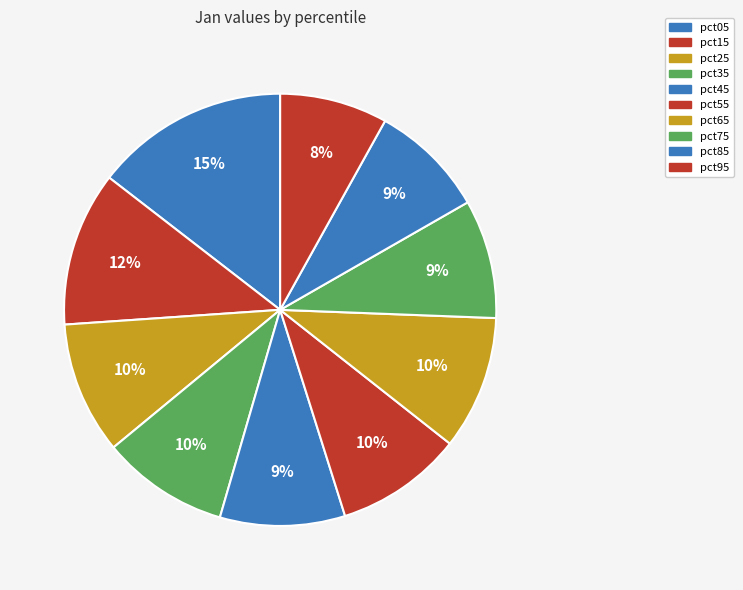

Which slice is the largest?

pct05